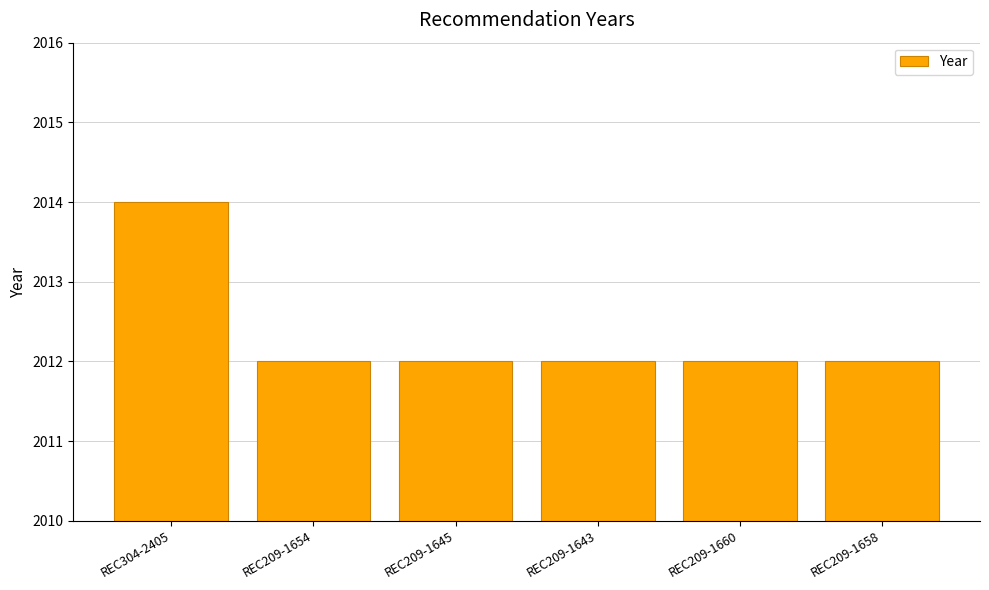

What is the label of the 6th bar from the left?

REC209-1658